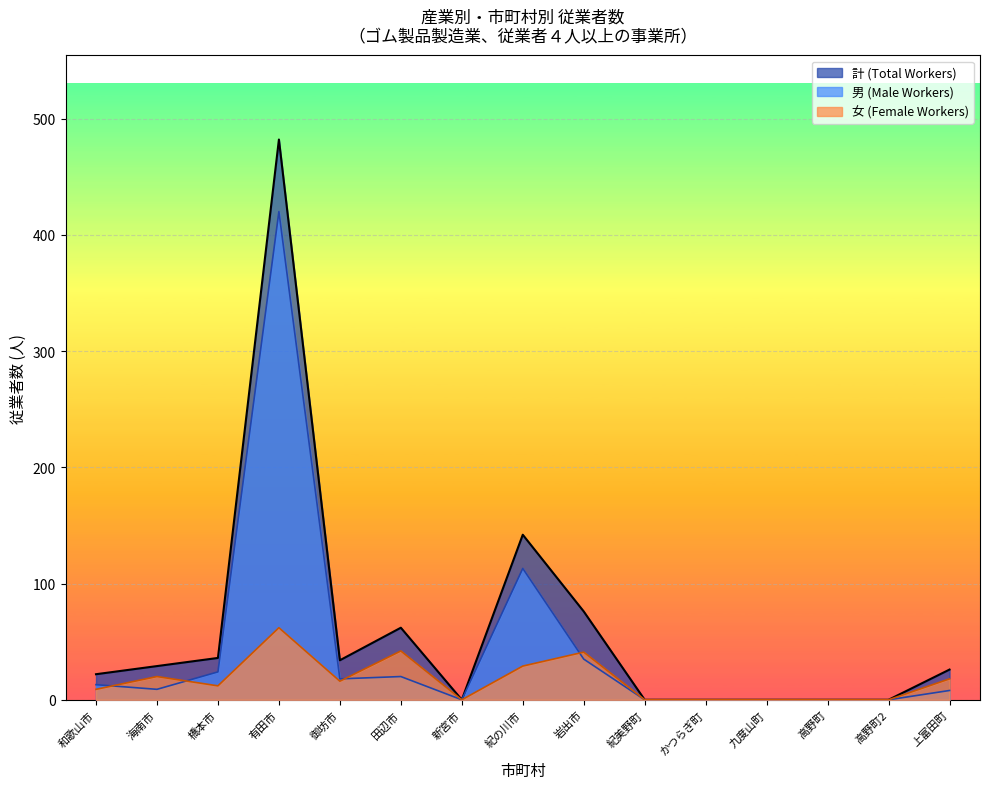

What position from the right is 紀美野町?

6